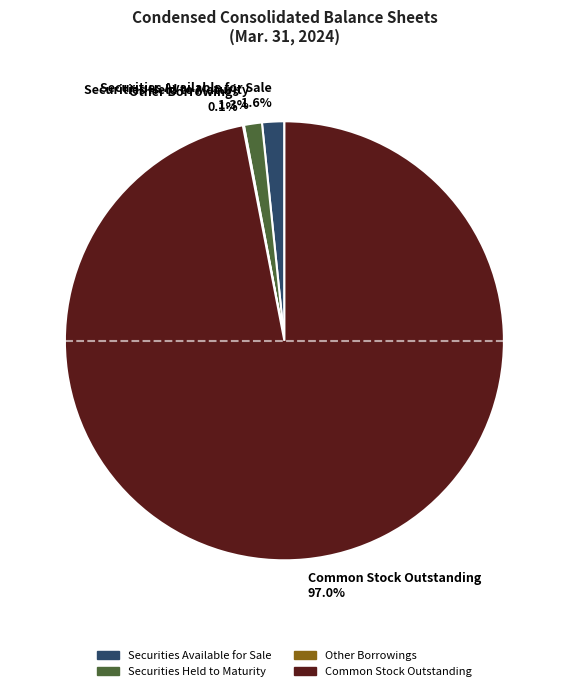

Approximately how many times larger is the value at Securities Available for Sale 1.6% compared to Securities Held to Maturity 1.3%?

1.2